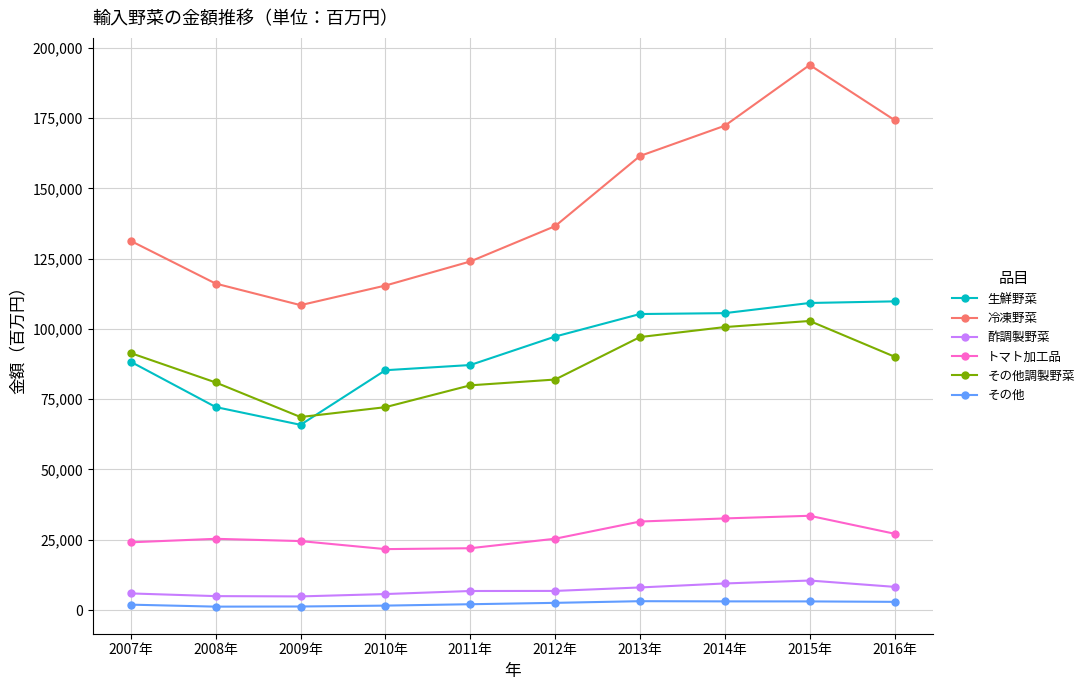

Where is the first local minimum for 冷凍野菜?

2009年